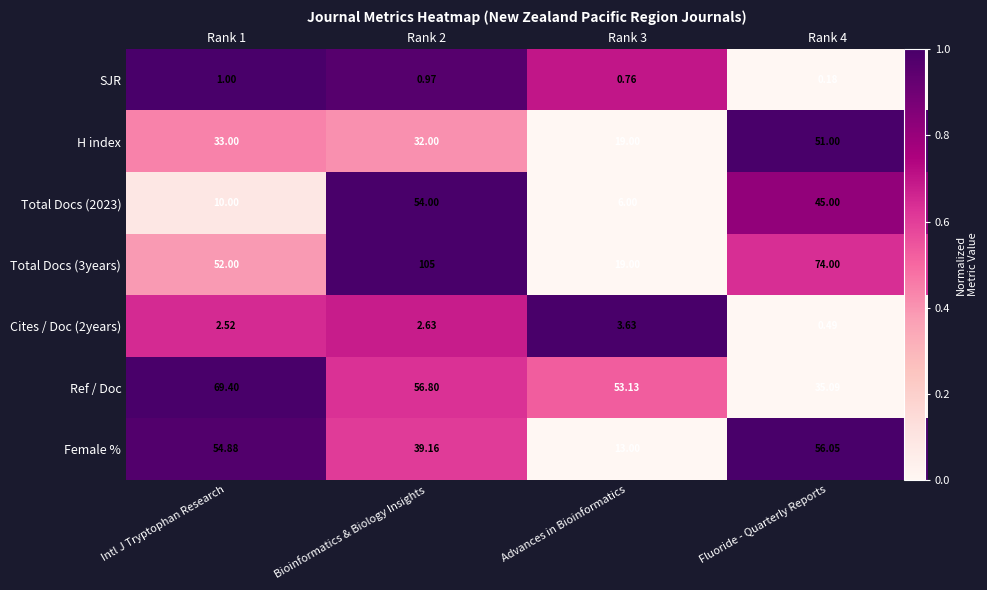

Between Intl J Tryptophan Research and Bioinformatics & Biology Insights, which is larger?

Intl J Tryptophan Research